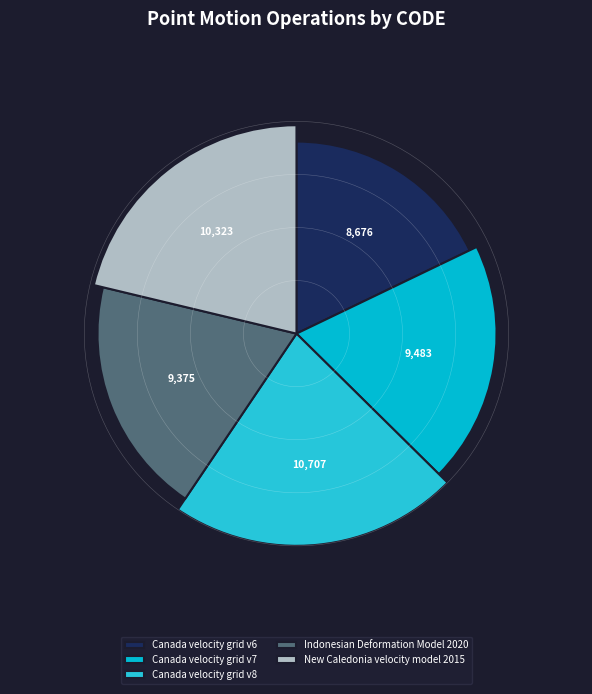

To the nearest percent, what is the average slice percentage?

20%